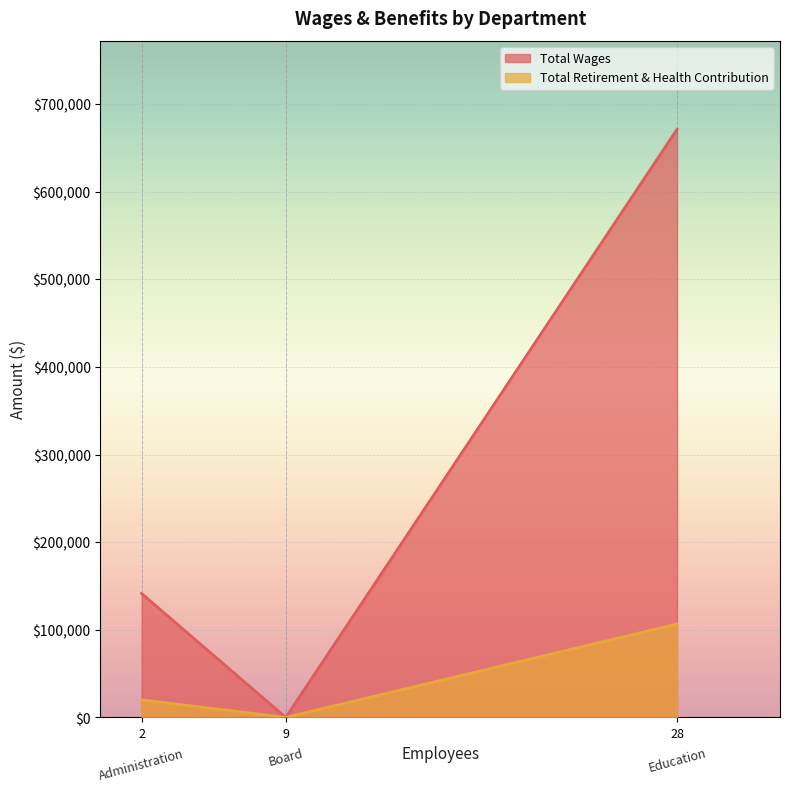

What is the maximum value for Total Retirement & Health Contribution?

106664